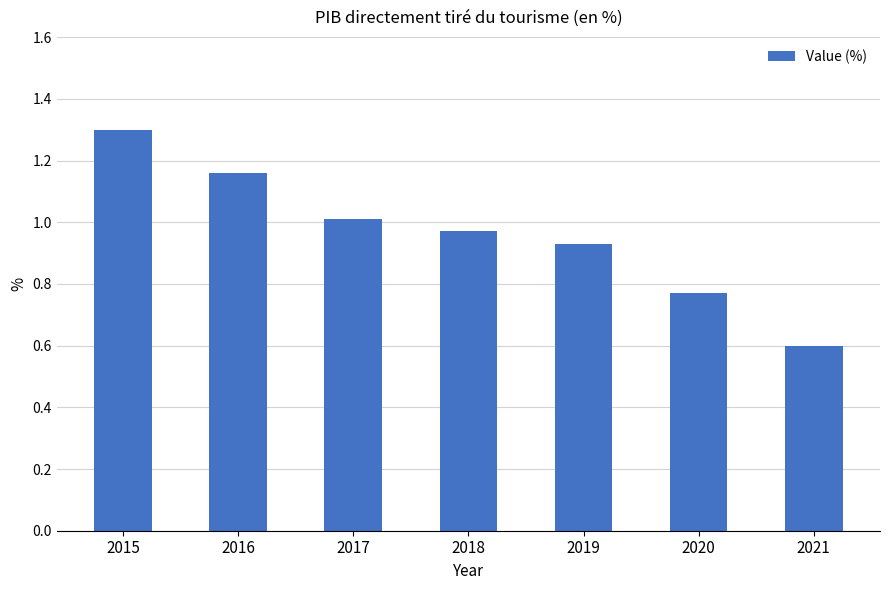

Which has a higher value, 2018 or 2020?

2018